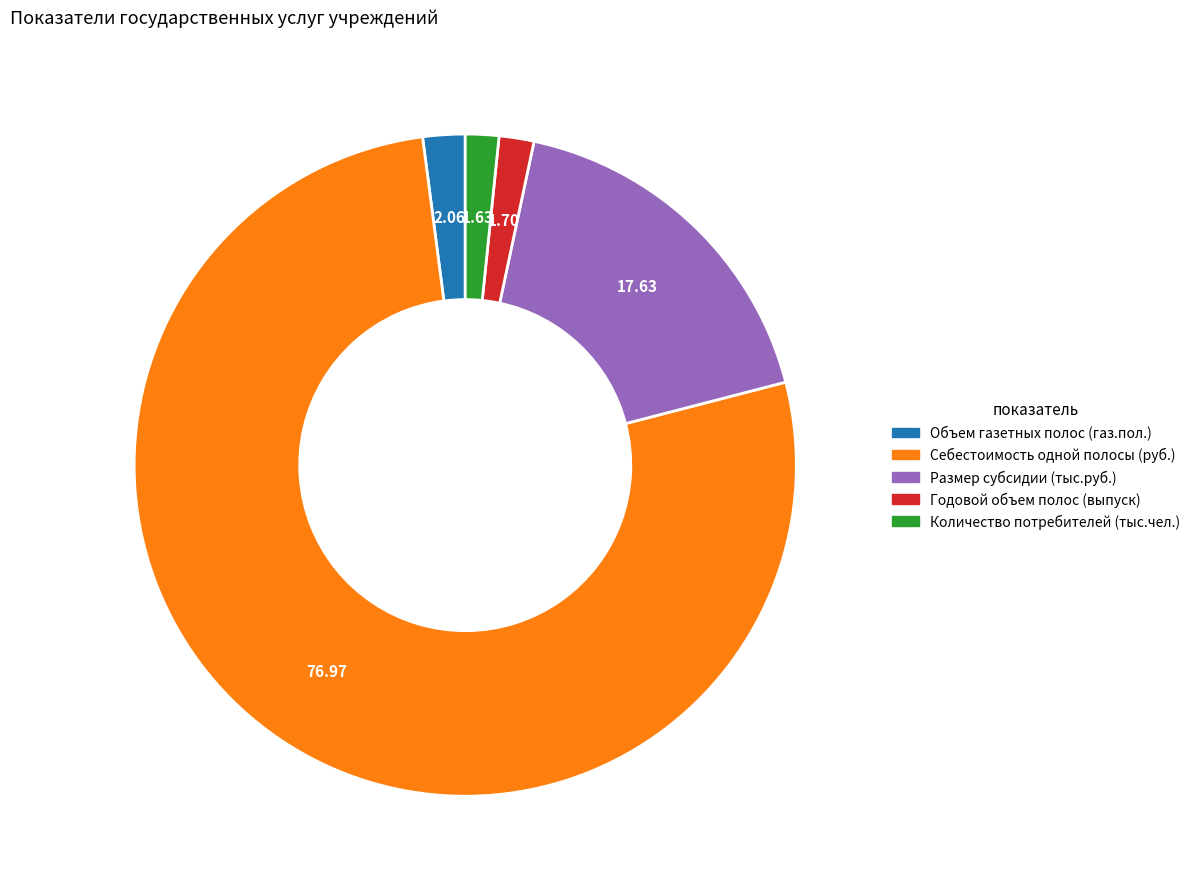

Which slice represents more than half of the pie?

Себестоимость одной полосы (руб.)